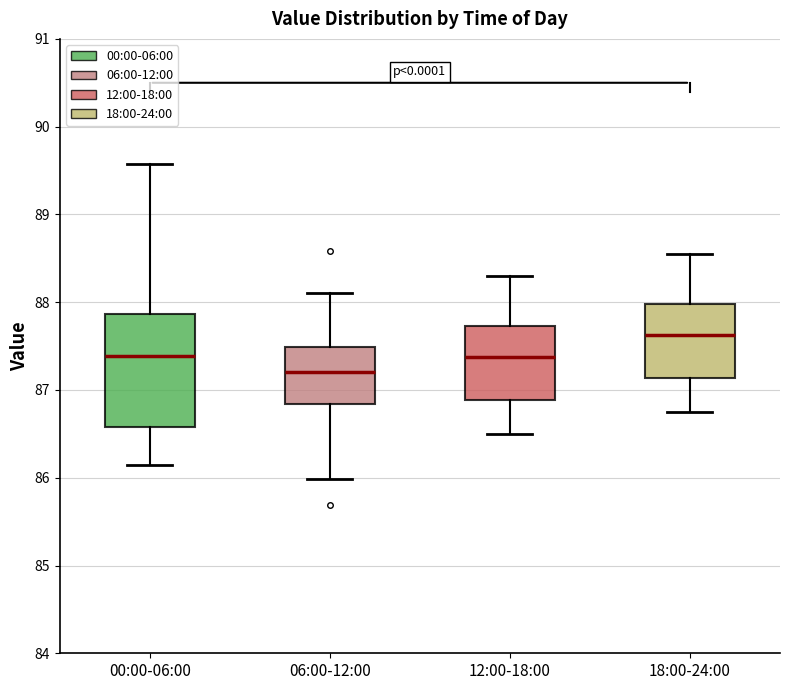

Comparing the boxes themselves (not the whiskers), which one is the tallest?

00:00-06:00